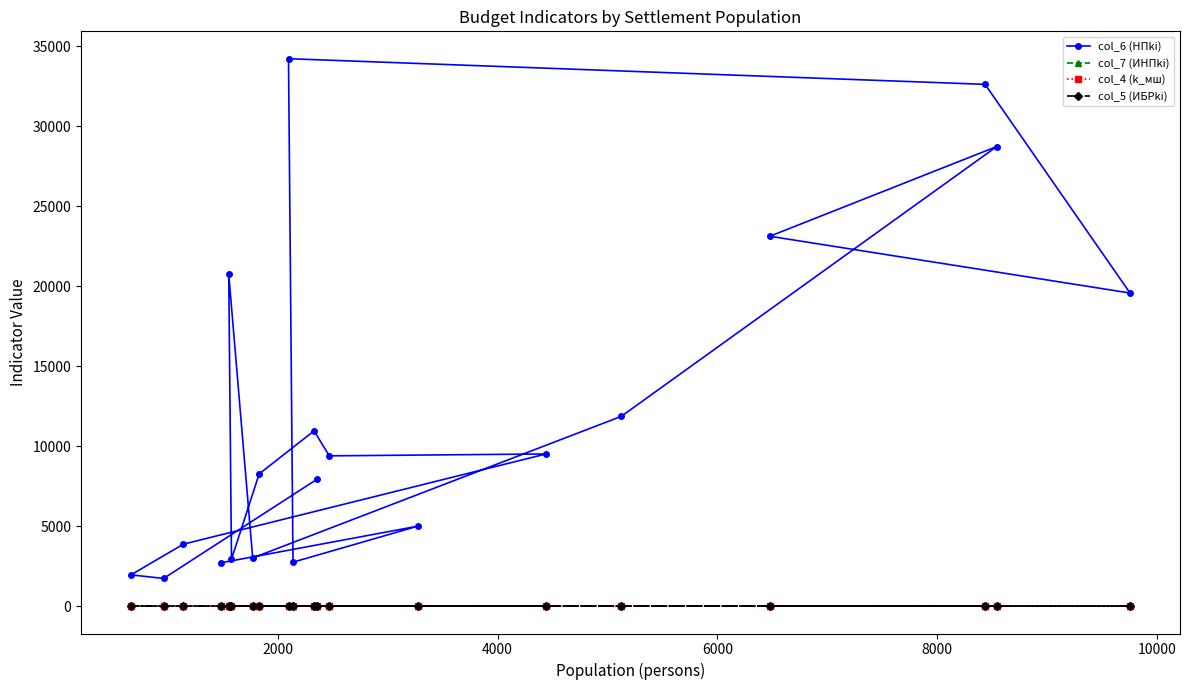

Which series has the largest total across all categories?

col_6 (НПki)